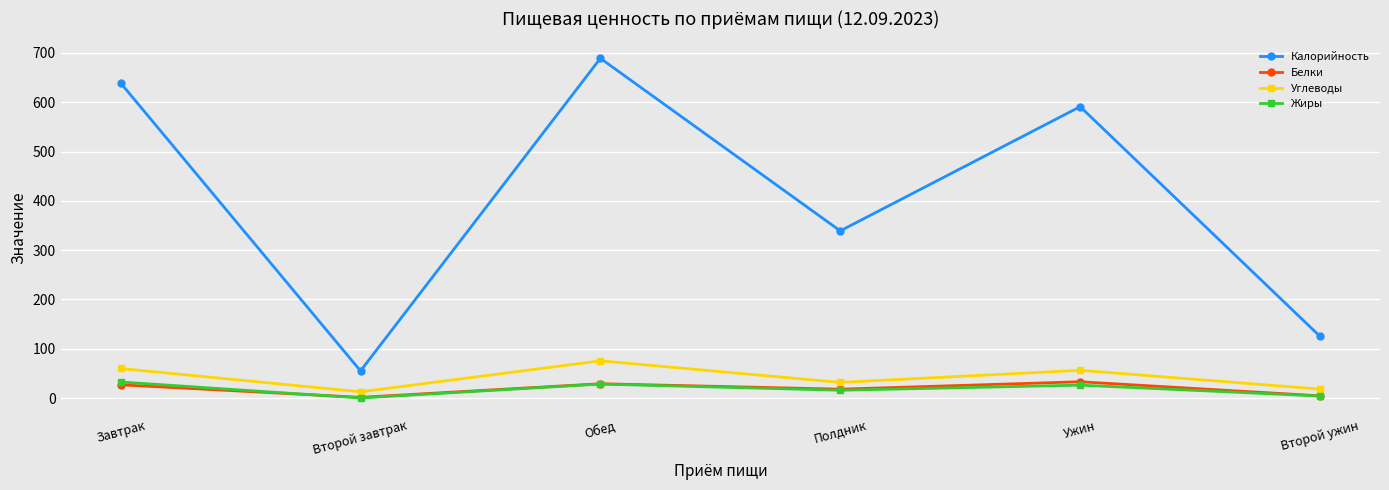

What is the highest value of the Жиры series?

32.5